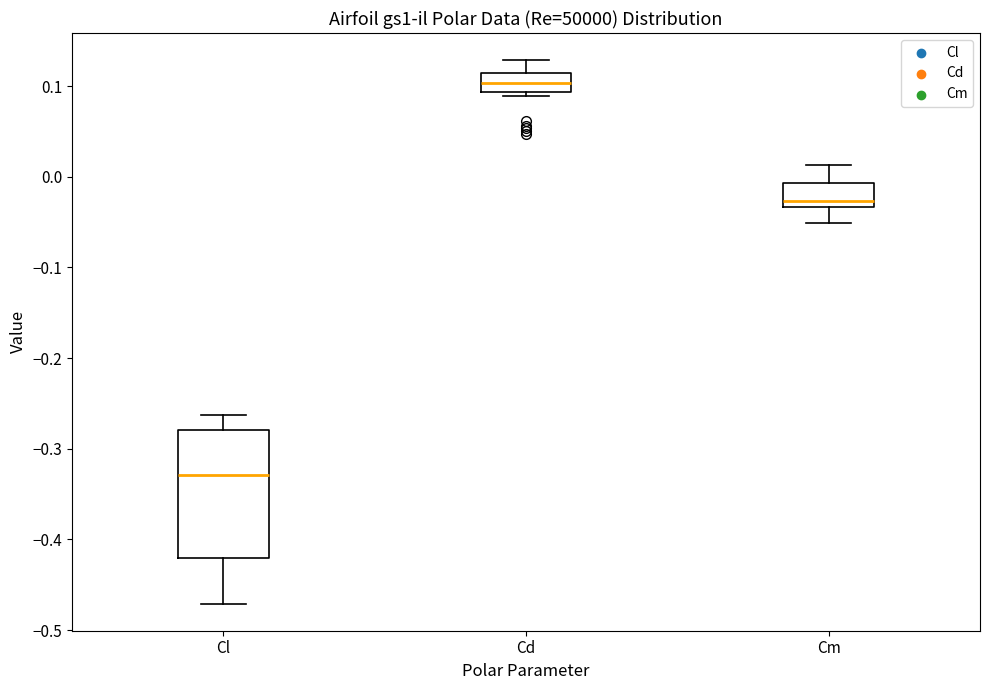

Which box's median line is the highest?

Cd